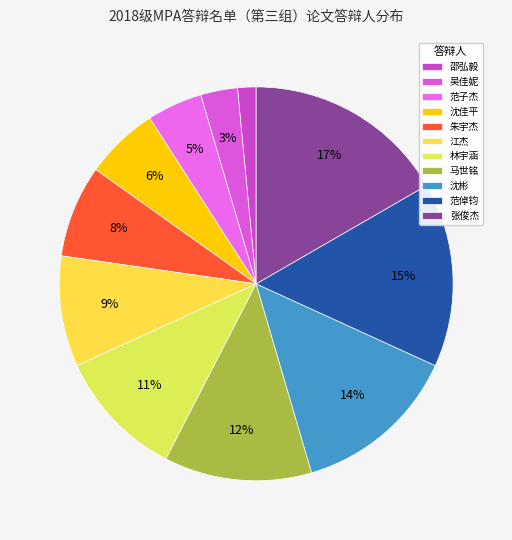

Does 邵弘毅 represent more than half of the total?

No